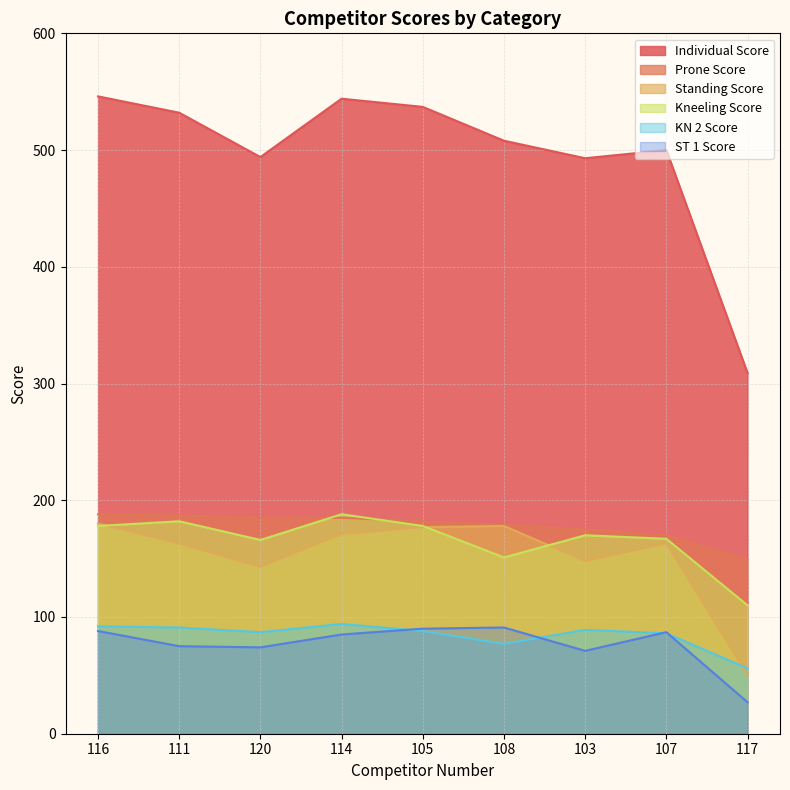

At which label does Standing Score reach its peak?

116